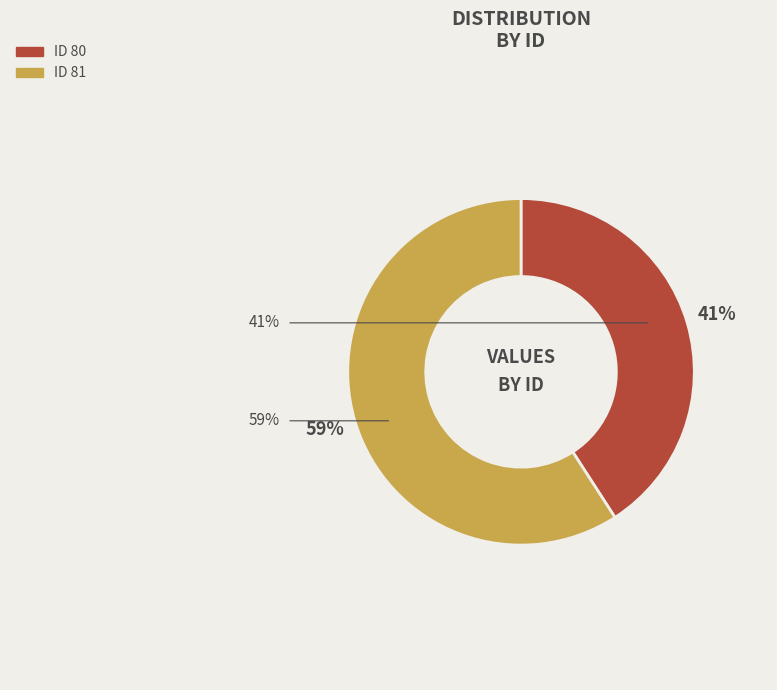

To the nearest percent, what is the average slice percentage?

50%